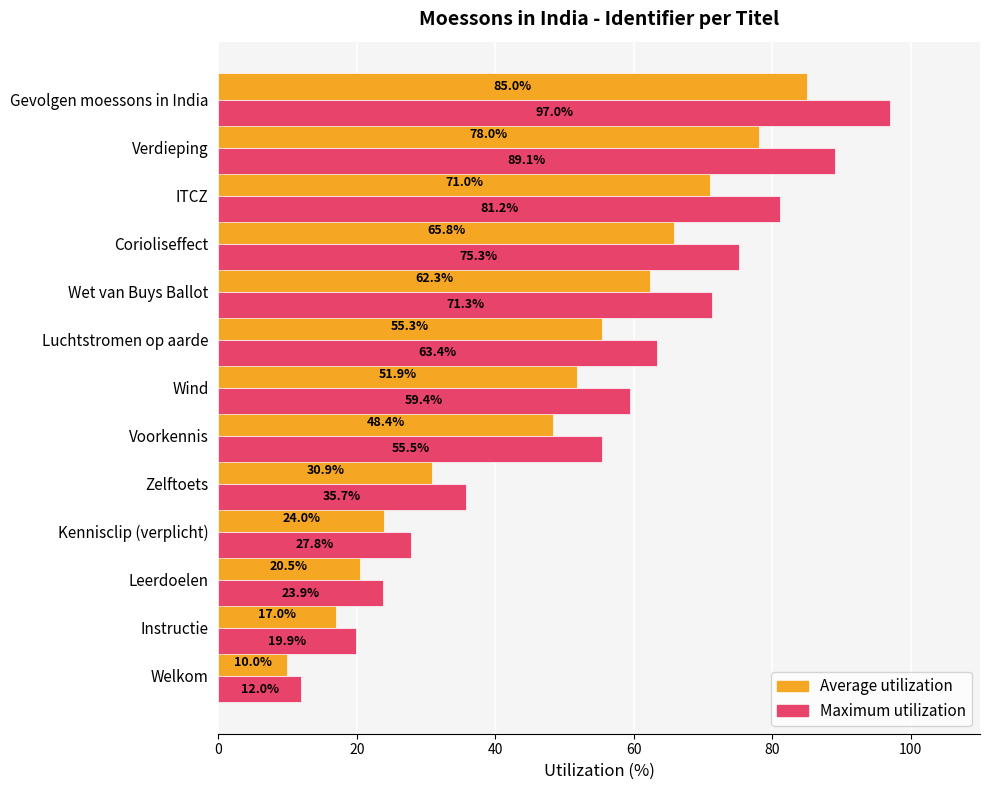

Rank the series by their maximum value, from highest to lowest.

Maximum utilization, Average utilization